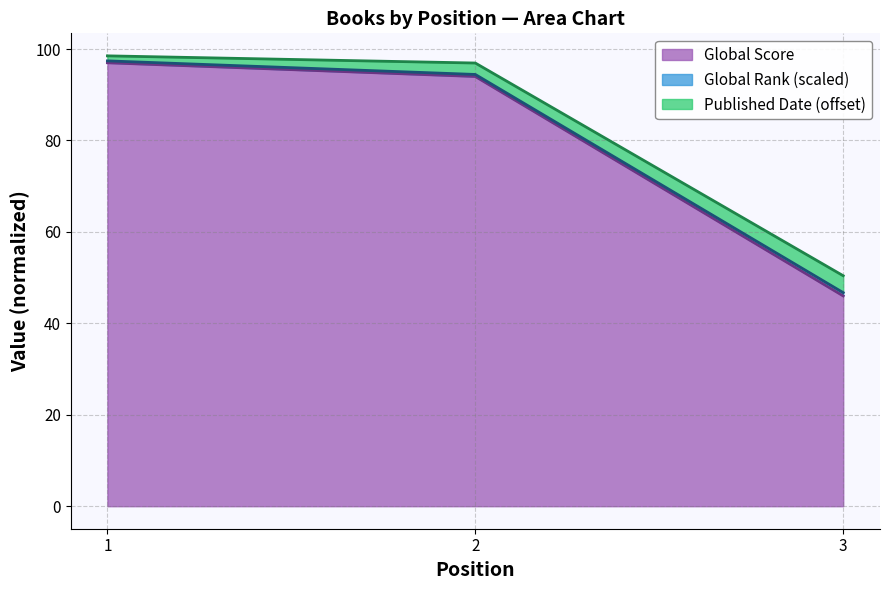

At which label does Global Score first exceed 94?

1